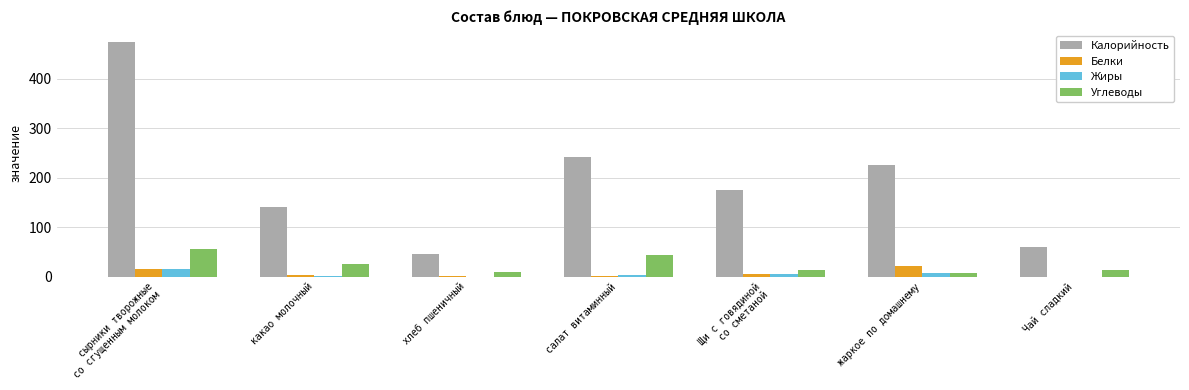

What is the sum of all Калорийность values?

1367